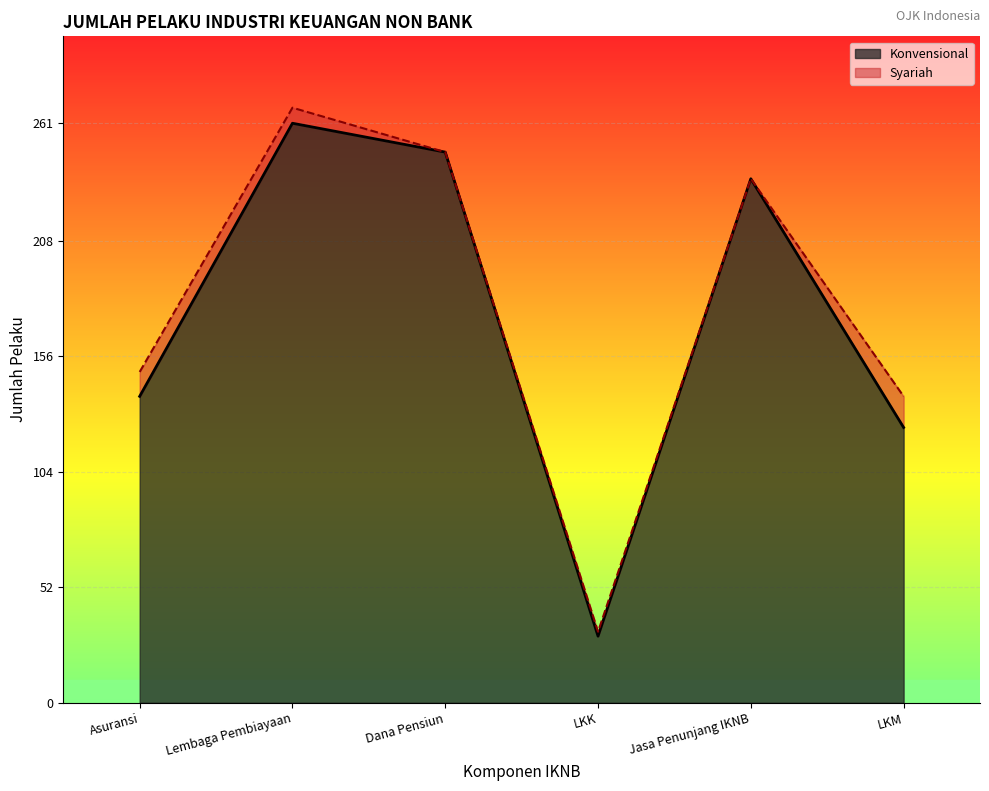

Does the chart display data point markers on the line(s)?

No